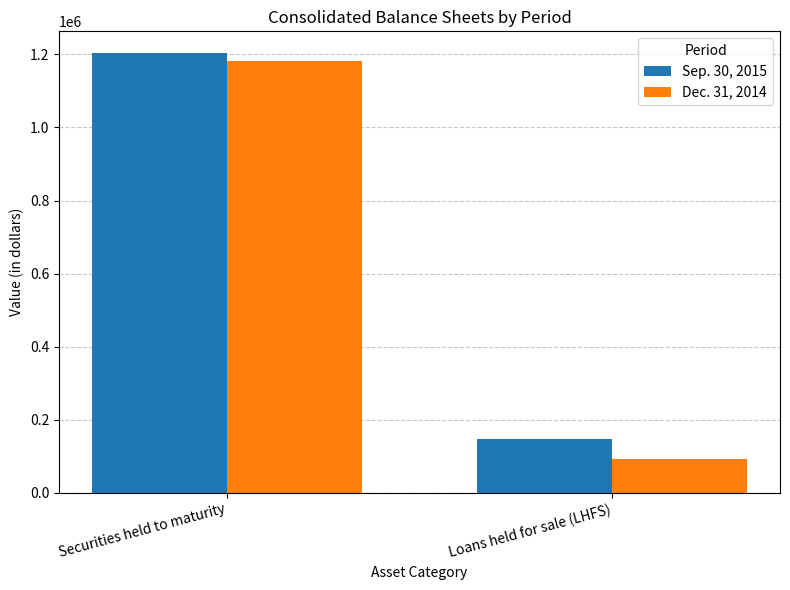

What is the greatest value displayed?

1203068